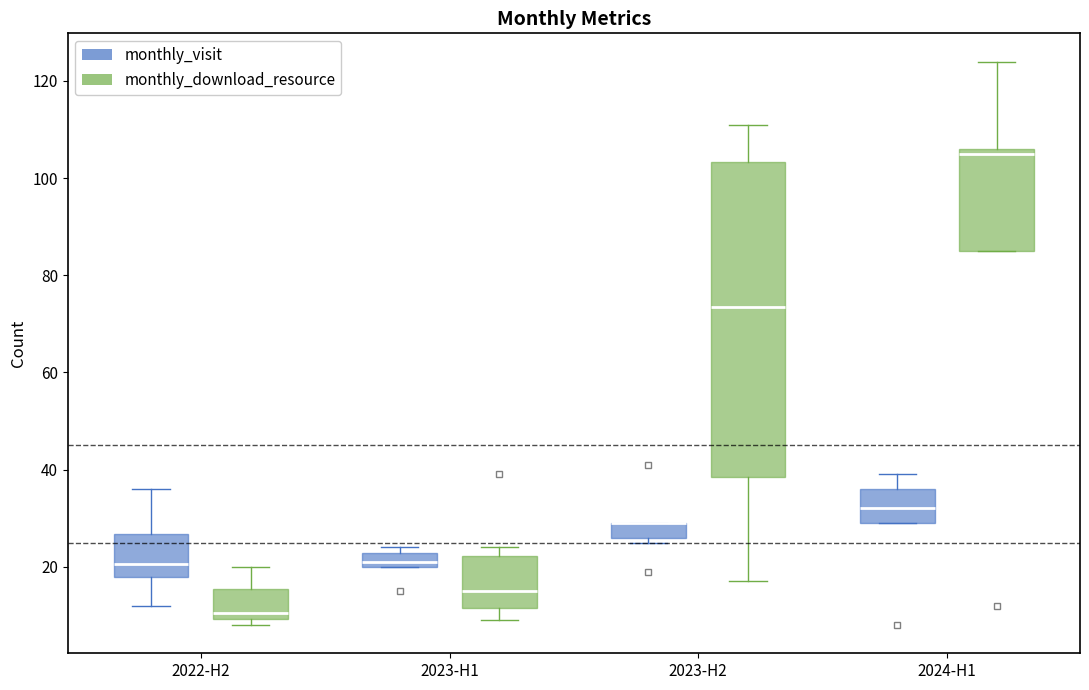

Where is the upper edge of the box for 2023-H2 (monthly_visit) on the y-axis? The values are not printed on the chart, so give them approximately, as read against the axis.

30